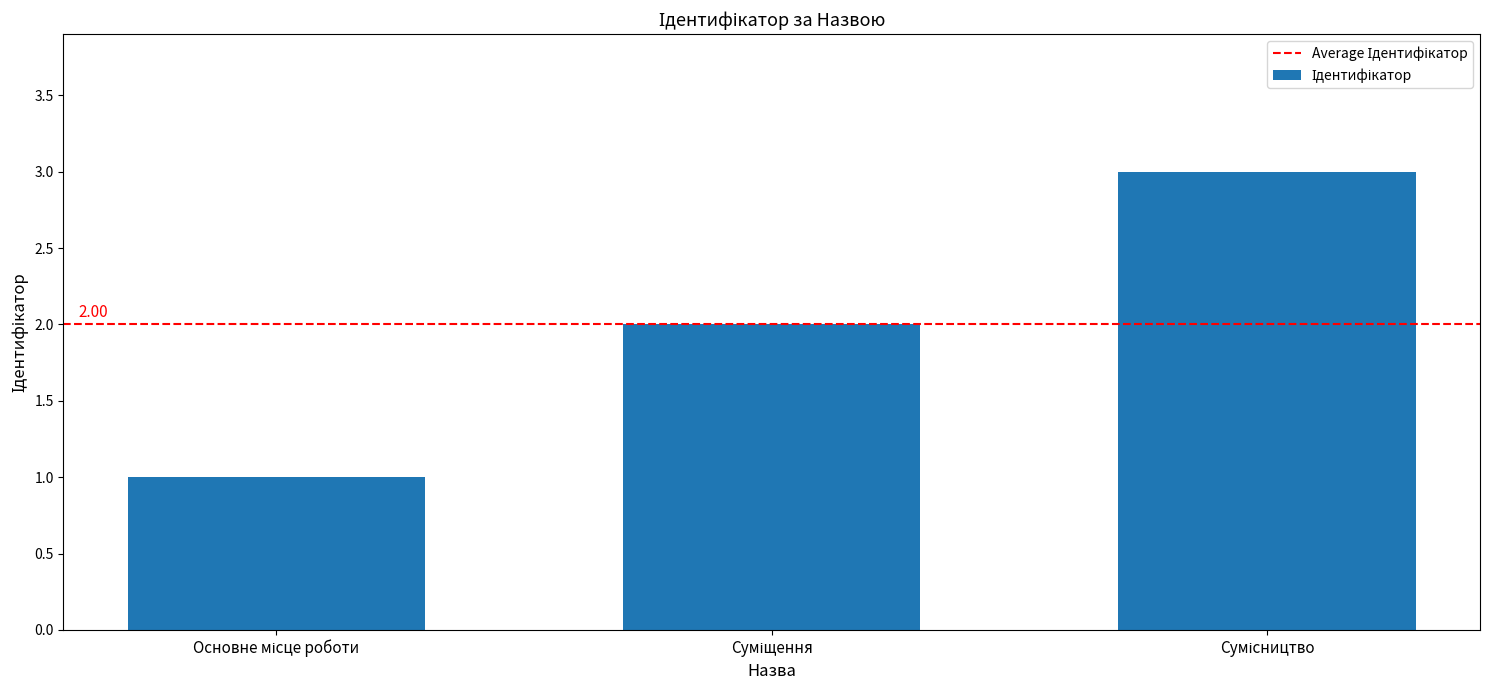

What is the sum of all values?

6